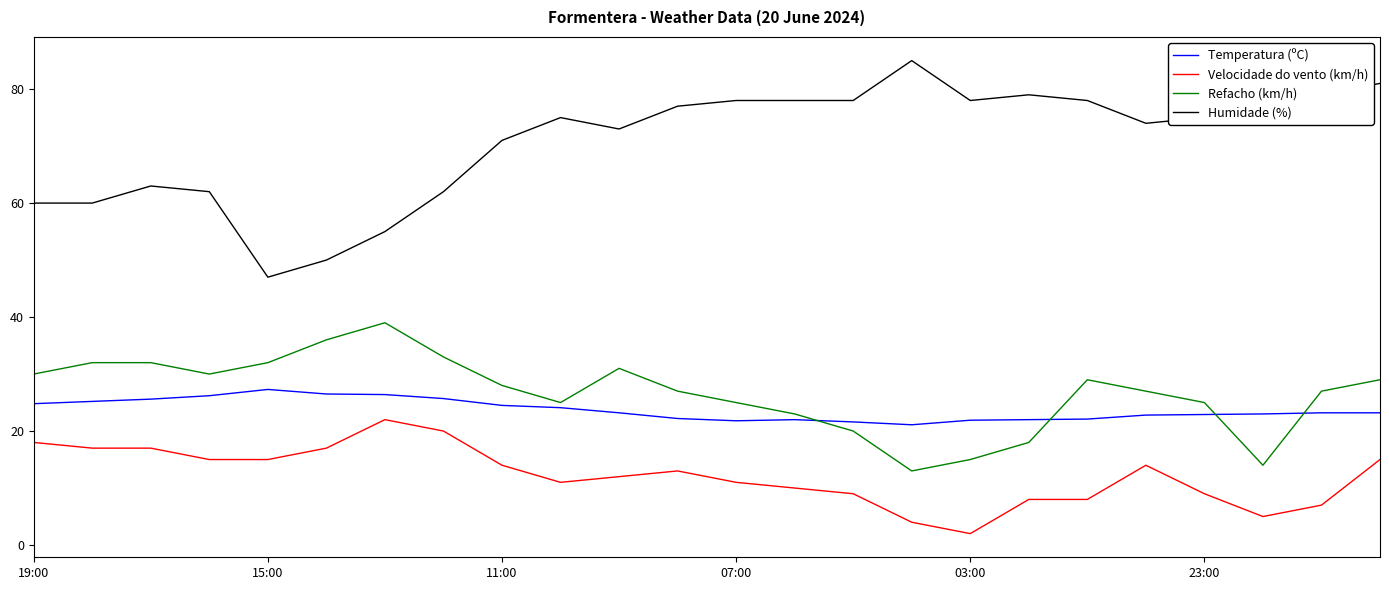

Which series has the largest total across all categories?

Humidade (%)